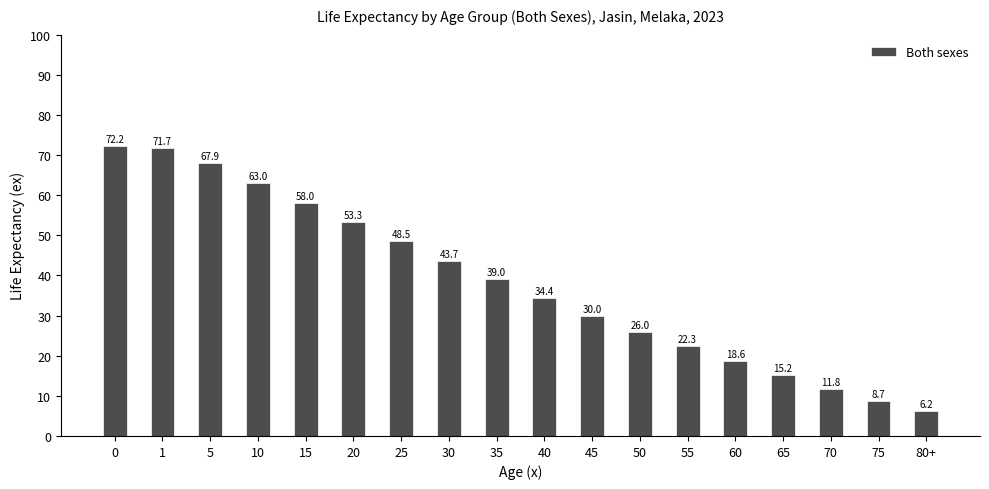

What is the greatest value displayed?

72.2